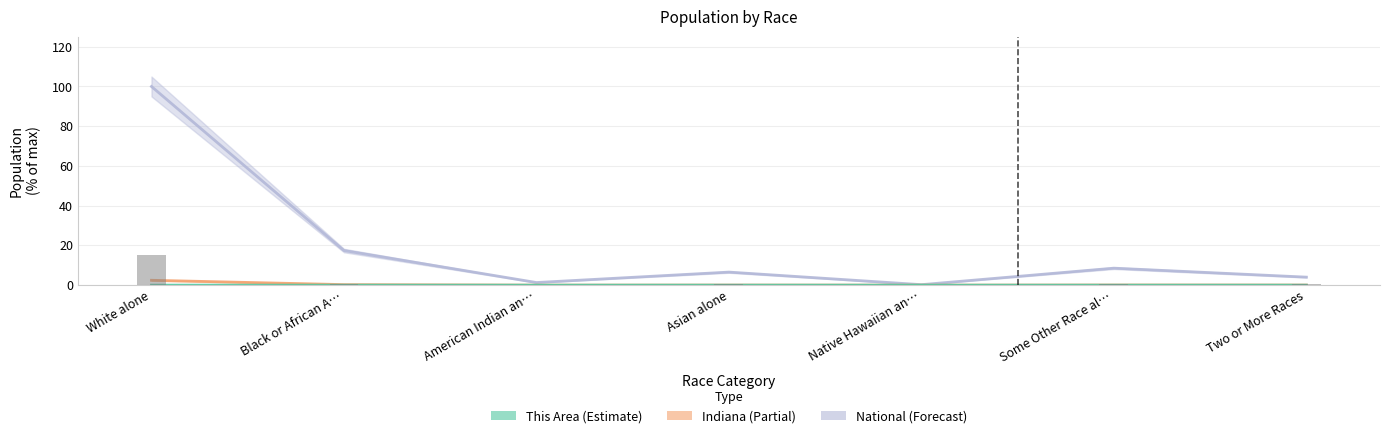

What position from the right is Native Hawaiian an…?

3